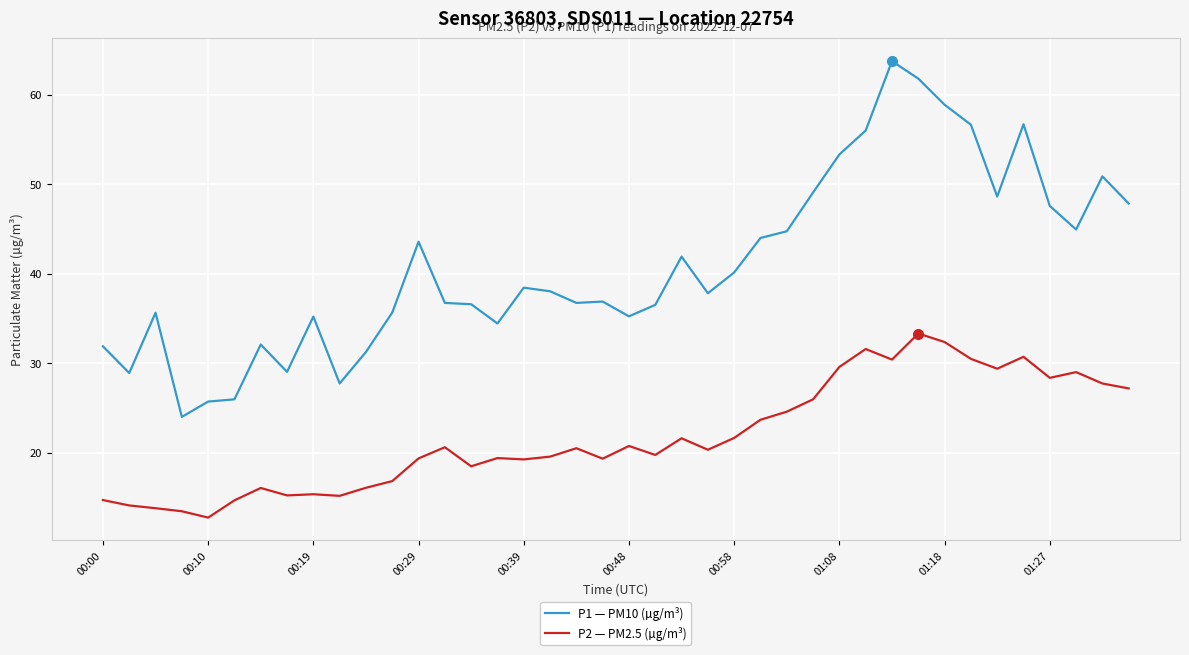

What is the difference between the maximum and minimum values in the P1 — PM10 (µg/m³) series?

39.7